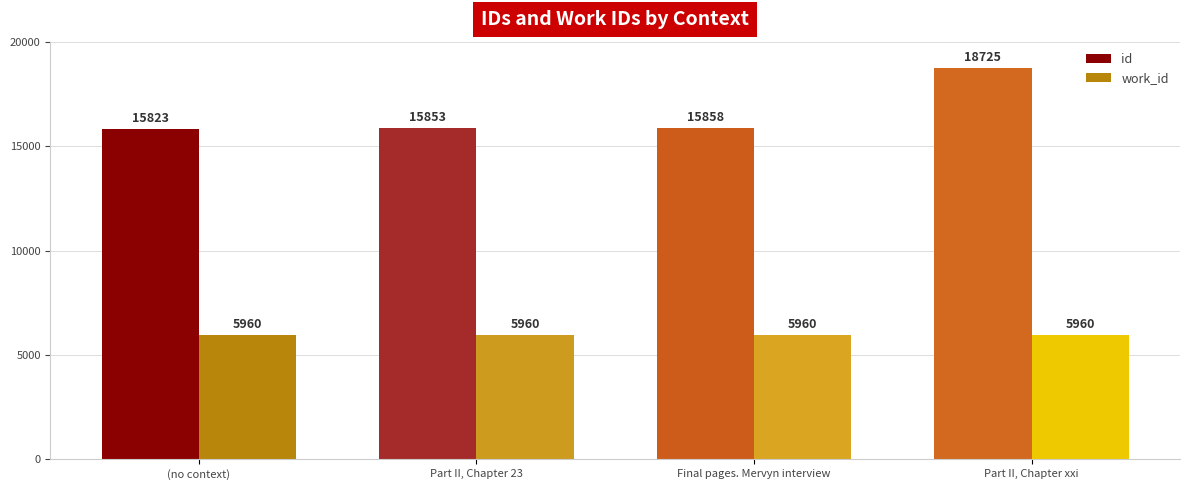

Does the chart contain stacked bars?

No